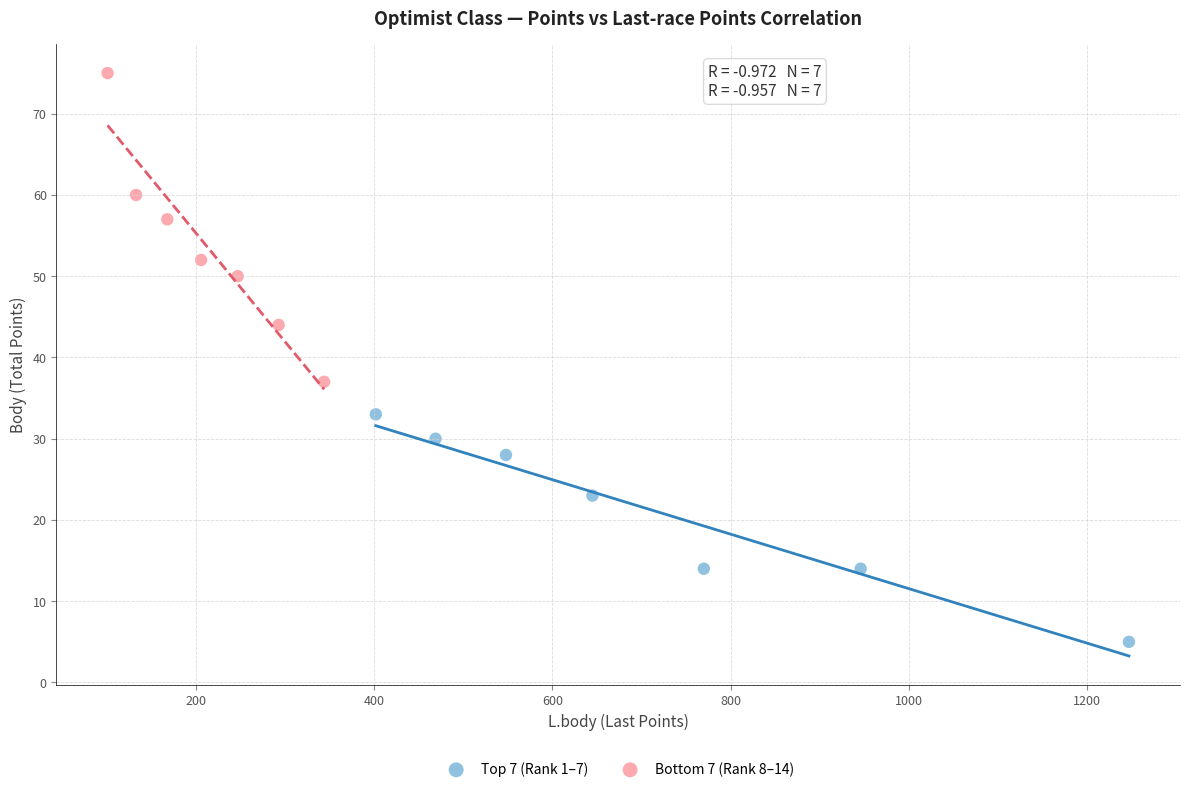

Which series reaches the maximum Y coordinate?

Bottom 7 (Rank 8–14)